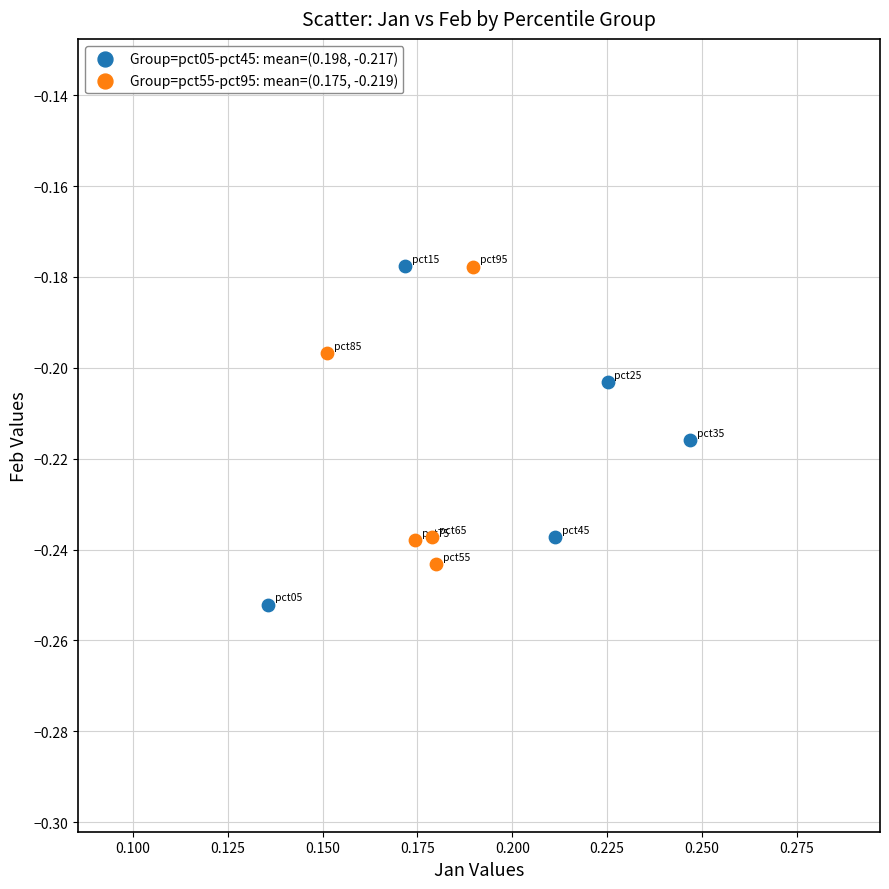

Which series contains the lowest Y value?

Group=pct05-pct45: mean=(0.198, -0.217)